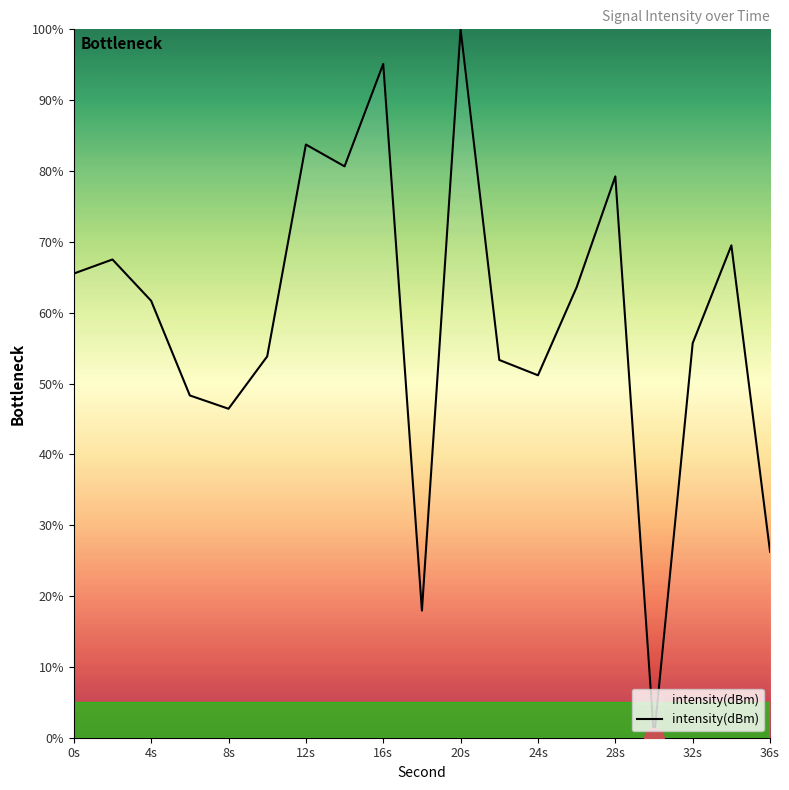

What is the difference between the maximum and minimum values?

100.0